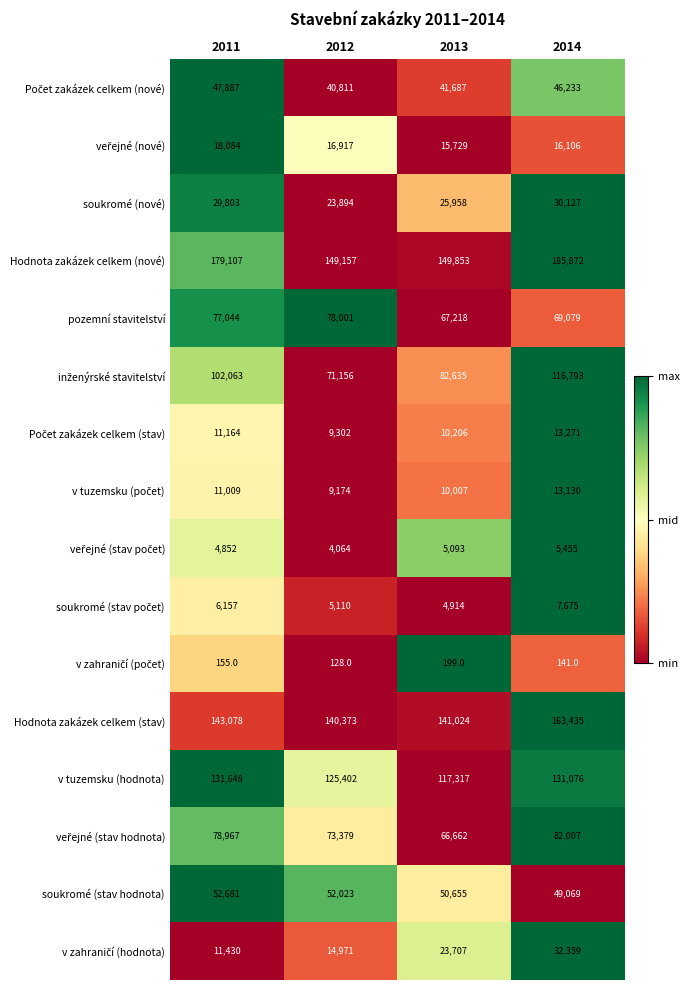

What is the average value of the soukromé (stav hodnota) series?

51107